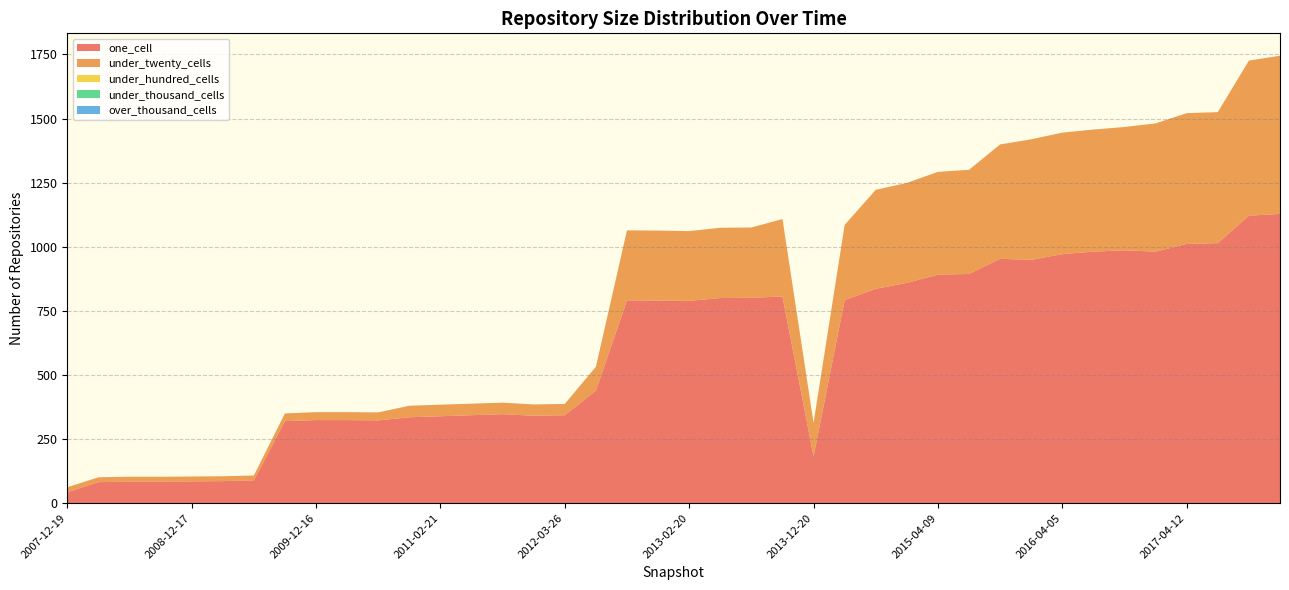

Reading left to right, what are all the values shown in this chart?

one_cell: 43	82	84	84	85	86	89	320	324	324	323	335	339	343	347	341	343	439	791	790	789	800	801	806	182	792	836	859	891	894	953	949	971	981	986	981	1011	1014	1121	1128
under_twenty_cells: 19	19	19	19	19	19	19	30	31	31	31	45	45	45	45	44	44	93	273	273	272	274	274	302	131	293	386	390	401	406	446	470	474	476	481	500	510	511	605	617
under_hundred_cells: 0	0	0	0	0	0	0	0	0	0	0	0	0	0	0	0	0	0	0	0	0	0	0	0	0	0	0	0	0	0	0	0	0	0	0	0	0	0	0	0
under_thousand_cells: 0	0	0	0	0	0	0	0	0	0	0	0	0	0	0	0	0	0	0	0	0	0	0	0	0	0	0	0	0	0	0	0	0	0	0	0	0	0	0	0
over_thousand_cells: 0	0	0	0	0	0	0	0	0	0	0	0	0	0	0	0	0	0	0	0	0	0	0	0	0	0	0	0	0	0	0	0	0	0	0	0	0	0	0	0